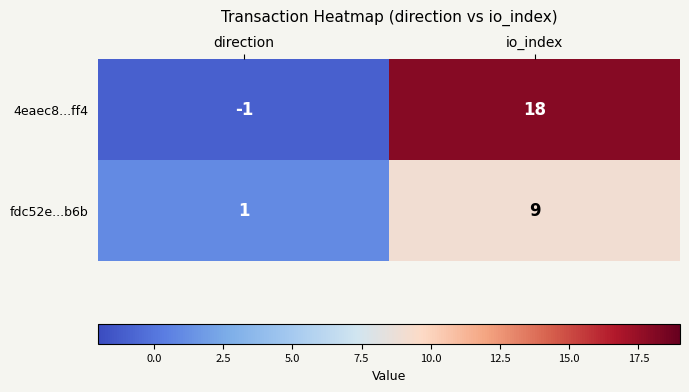

List the series in order of their overall mean, highest first.

4eaec8...ff4, fdc52e...b6b